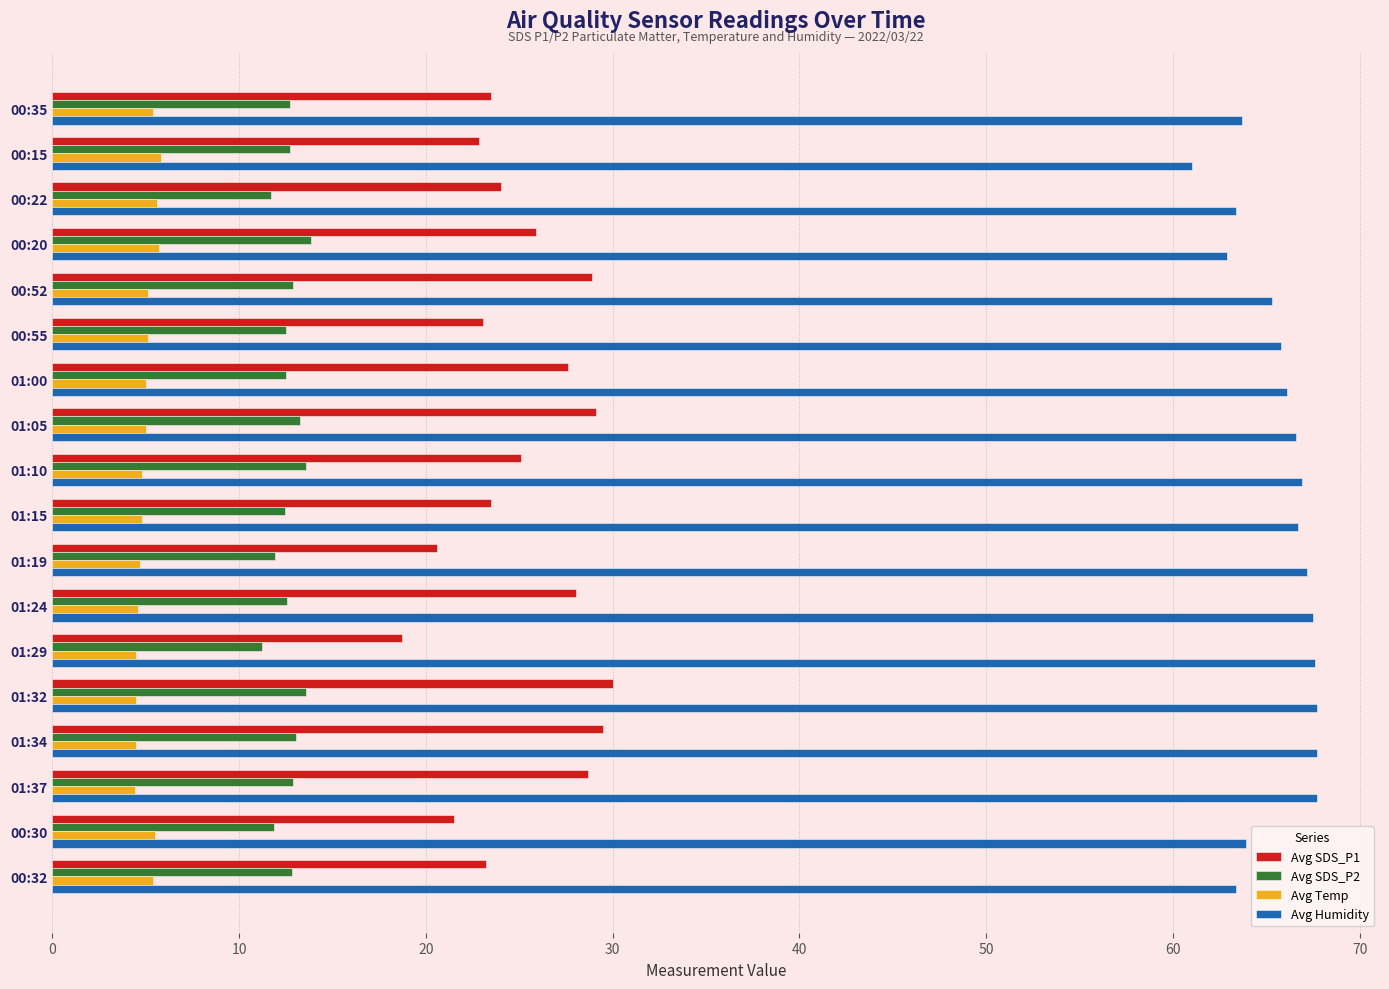

How many data points does each series have?

18